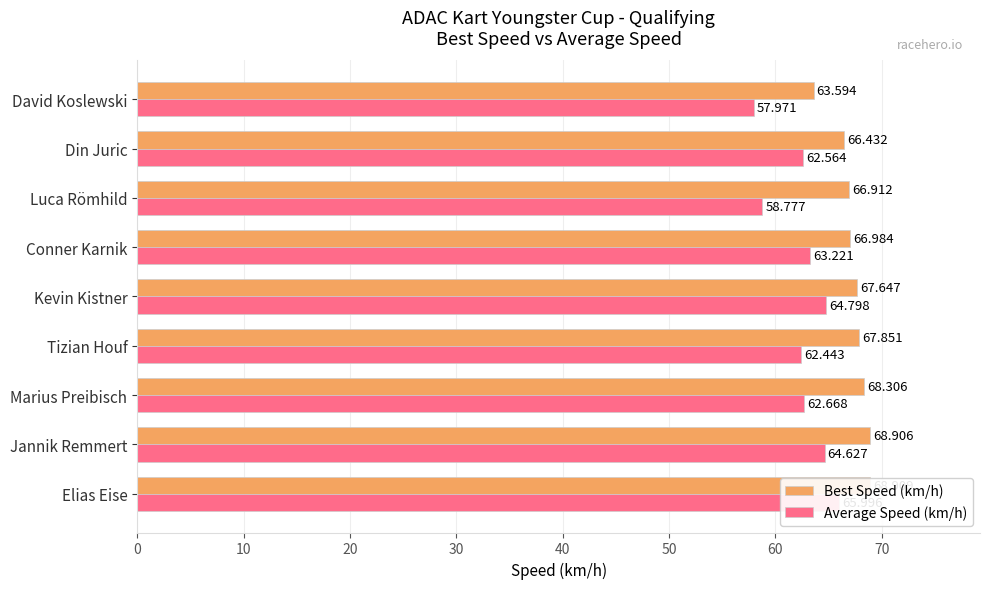

Count the number of data series in this chart.

2